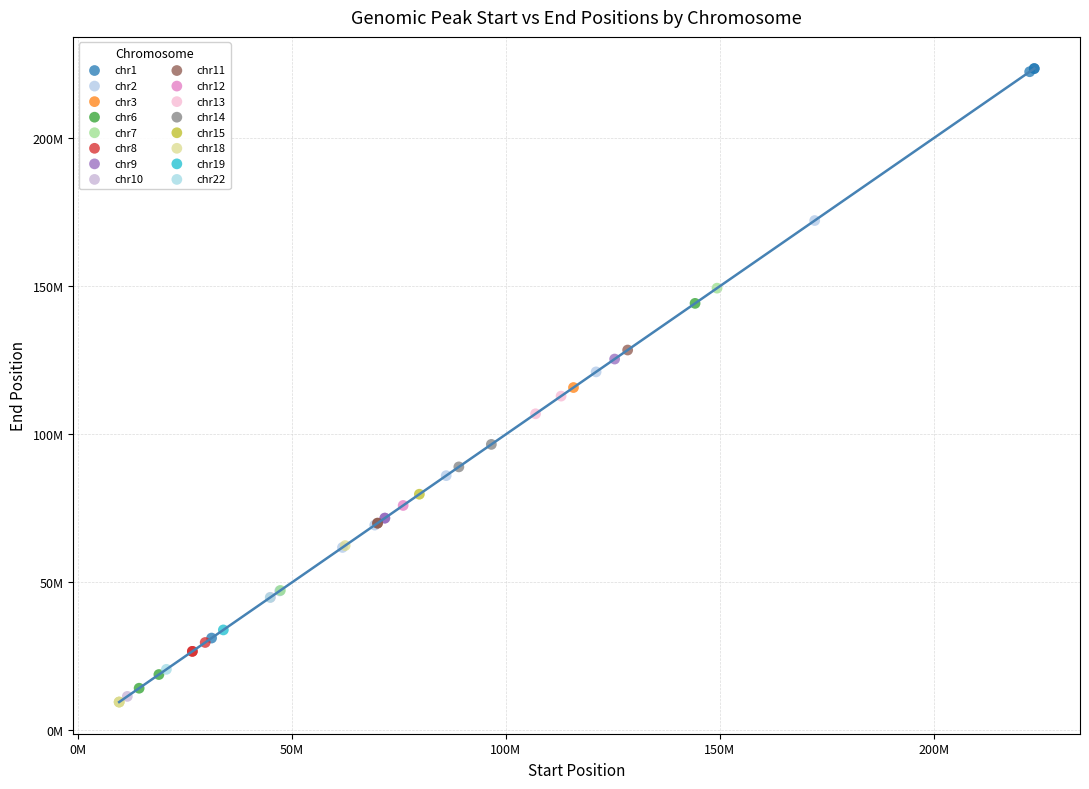

What are all the series names shown in the legend?

chr1, chr2, chr3, chr6, chr7, chr8, chr9, chr10, chr11, chr12, chr13, chr14, chr15, chr18, chr19, chr22